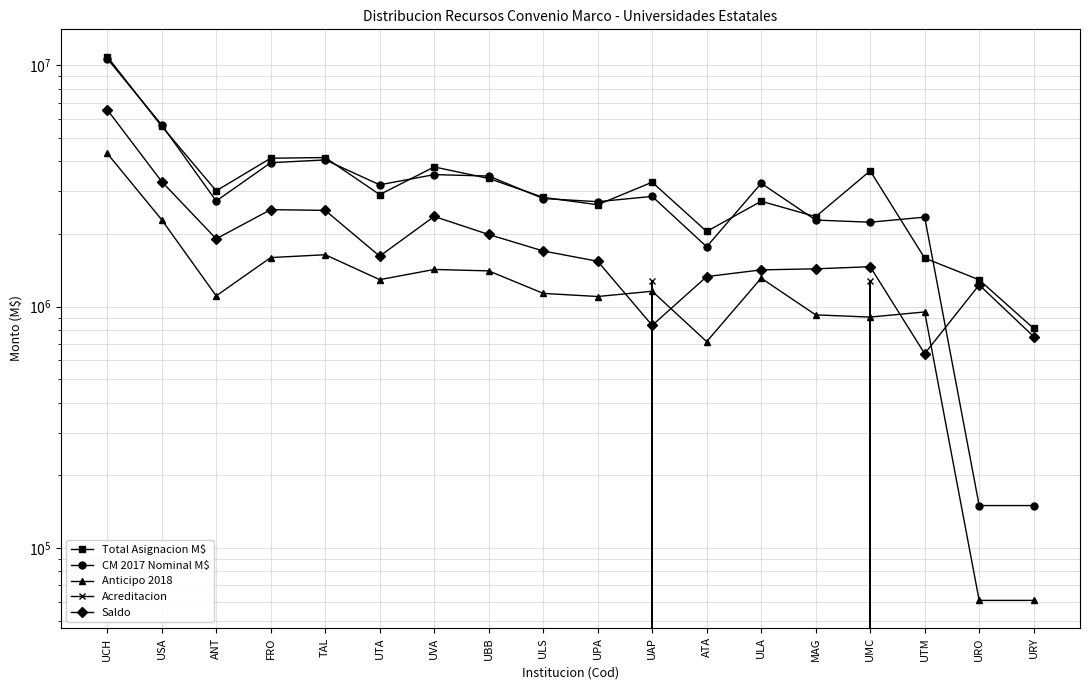

How many interior local valleys does the Anticipo 2018 series have?

5